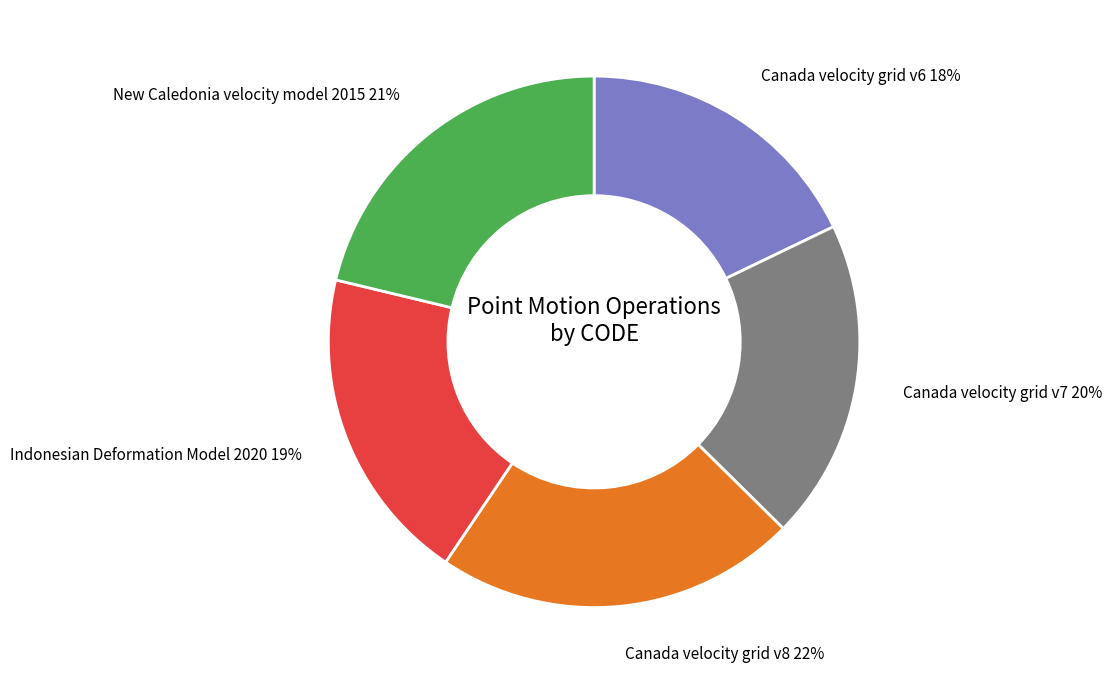

Which slice is the largest?

Canada velocity grid v8